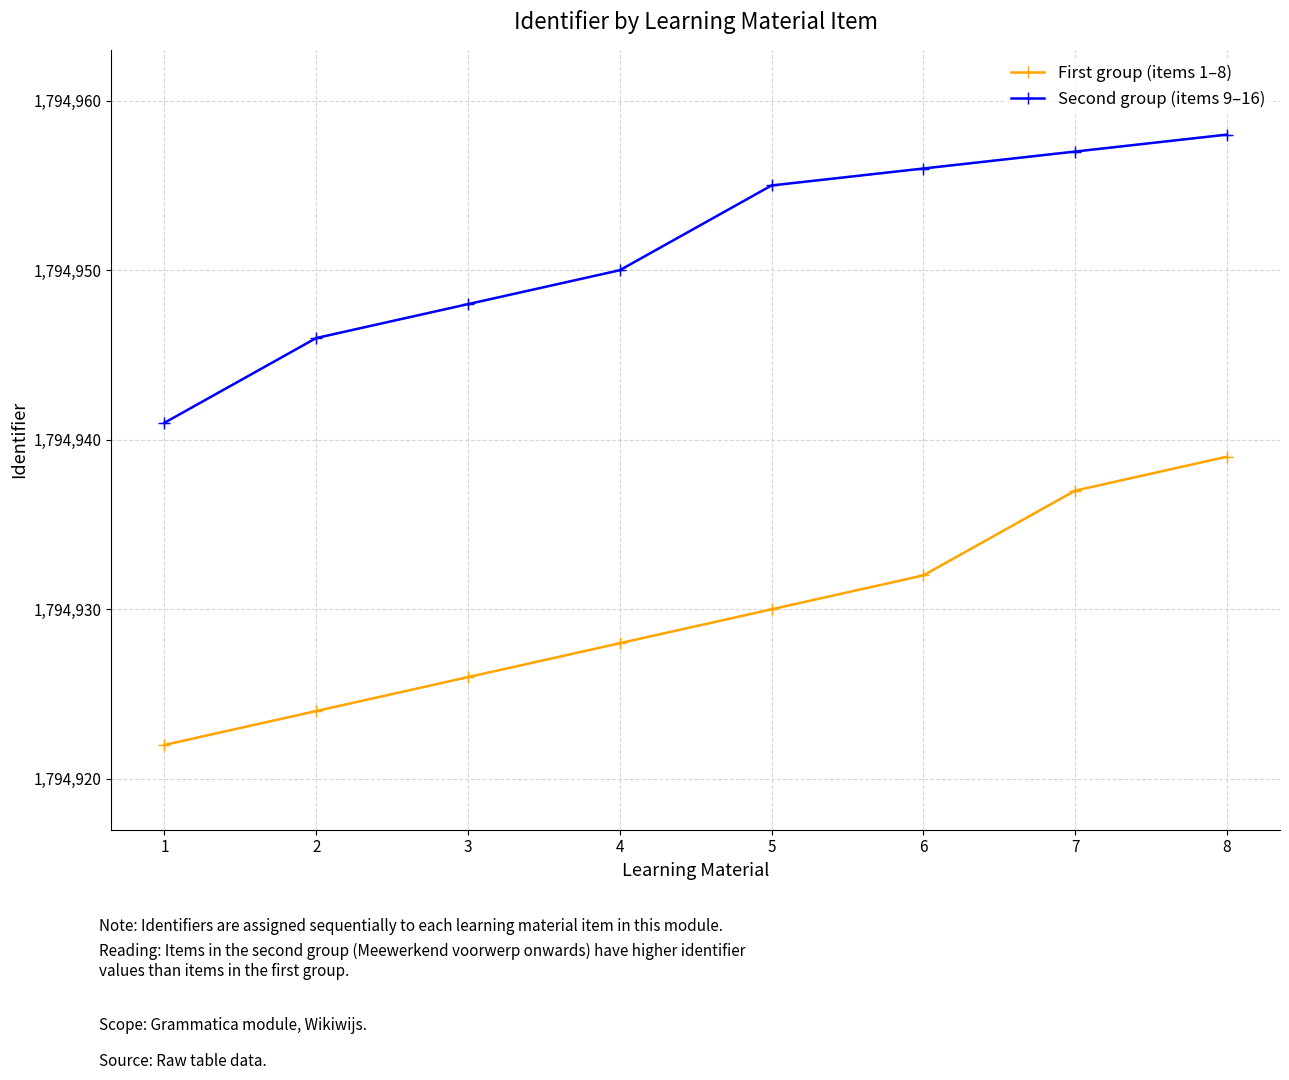

What is the value of the Second group (items 9–16) point at the 4th from the left?

1794950